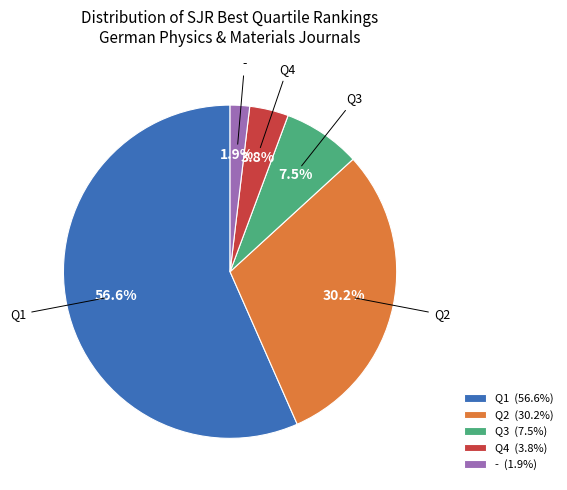

To the nearest percent, what is the average slice percentage?

20%